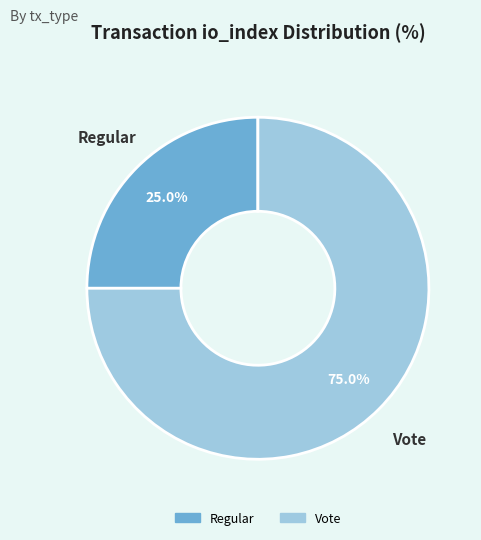

What is the ratio of the value at Regular to the value at Vote?

0.3